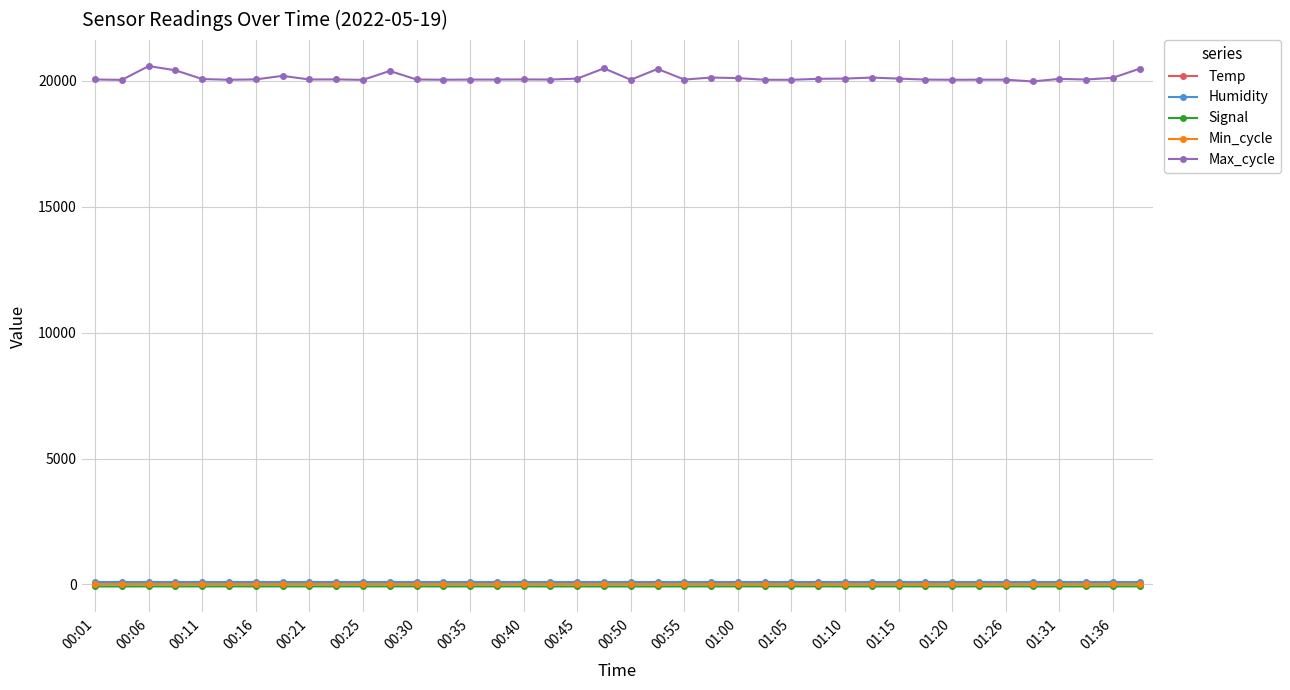

True or false: Temp has more than 0 points higher than both neighbors.

True